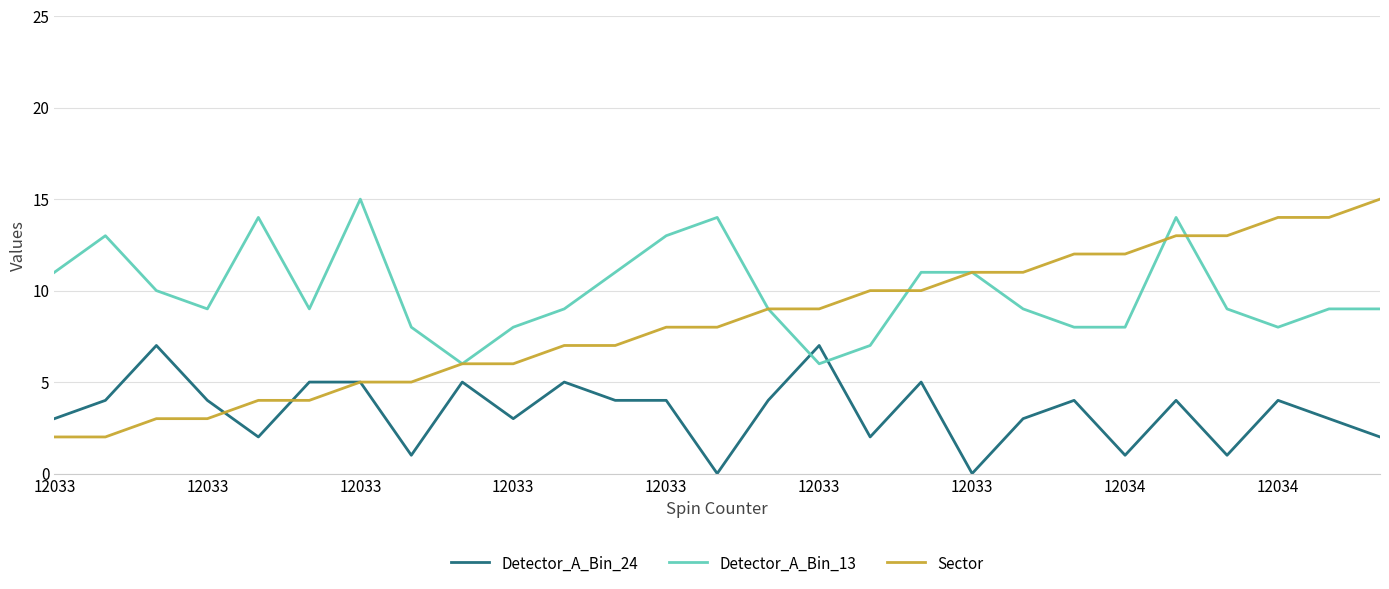

Which series has the largest range (max minus min)?

Sector